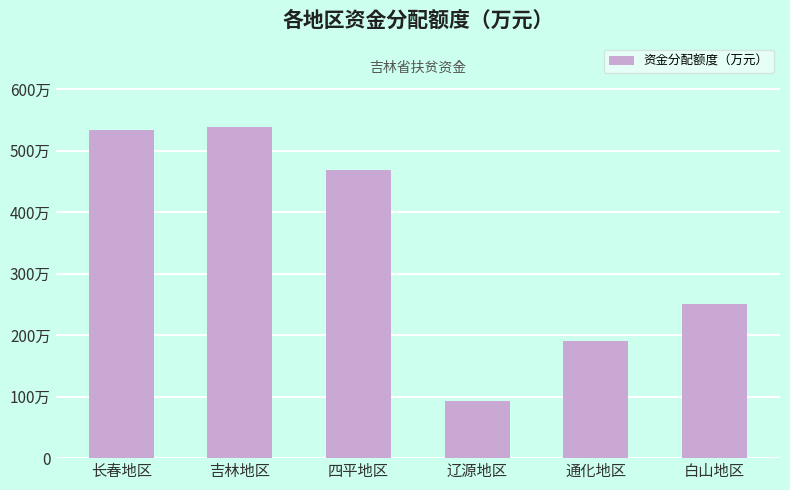

Reading right to left, what are all the values shown in this chart?

251	191	93	469	539	534